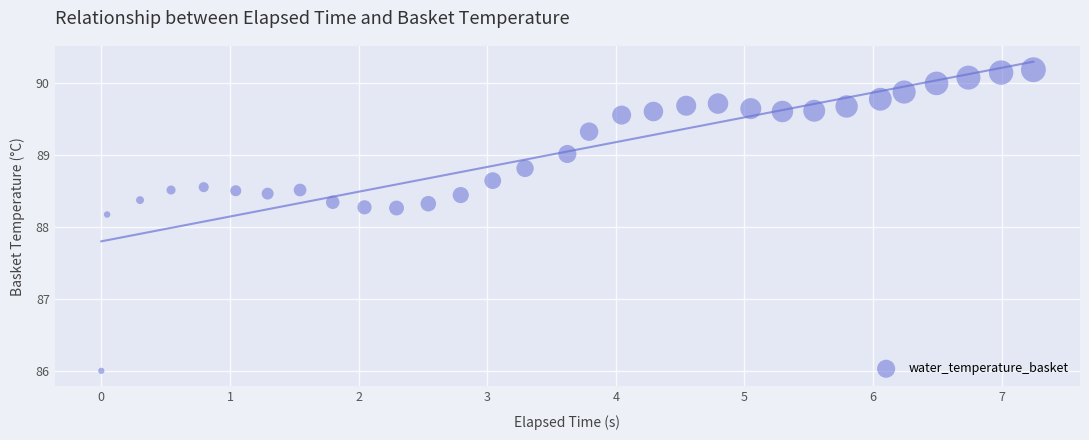

What is the range of Y values (max minus min)?

4.2